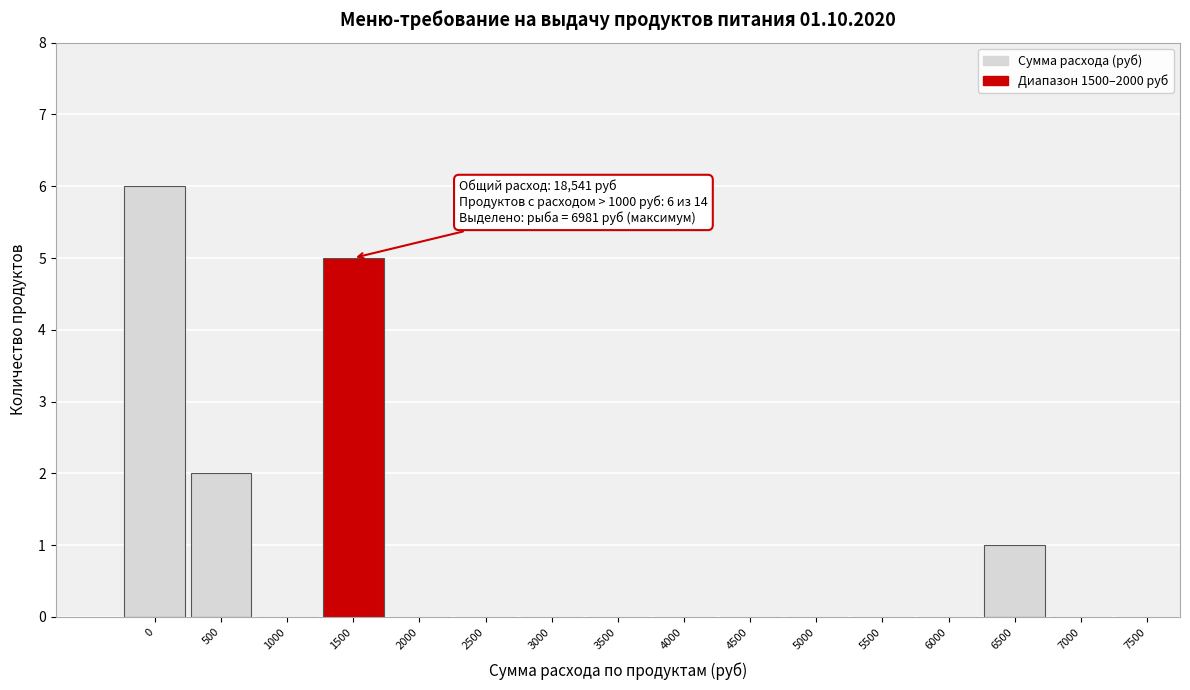

Reading left to right, what are all the values shown in this chart?

0=6	500=2	1000=0	1500=5	2000=0	2500=0	3000=0	3500=0	4000=0	4500=0	5000=0	5500=0	6000=0	6500=1	7000=0	7500=0